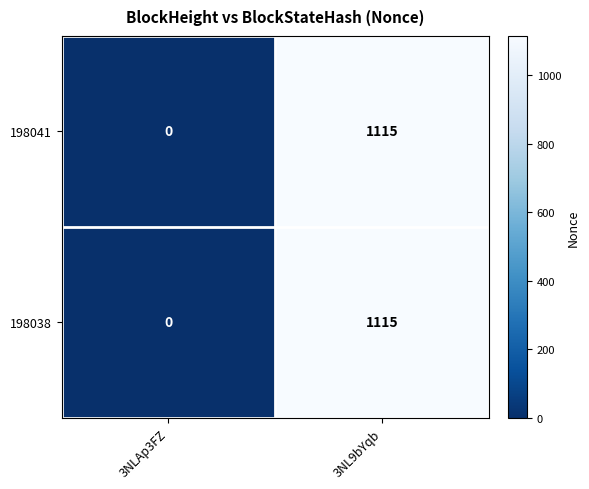

Reading left to right, extract all data points from this chart.

198041: 3NLAp3FZ=0	3NL9bYqb=1115
198038: 3NLAp3FZ=0	3NL9bYqb=1115